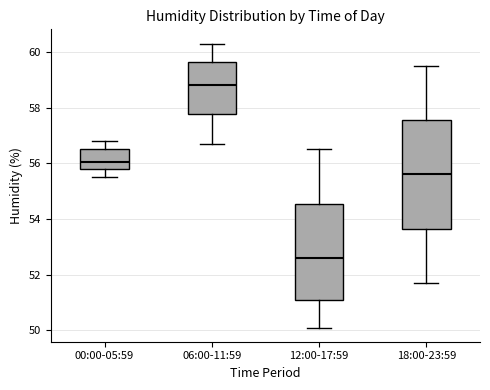

Where does the upper whisker of the box for 06:00-11:59 end on the y-axis? The values are not printed on the chart, so give them approximately, as read against the axis.

60.4